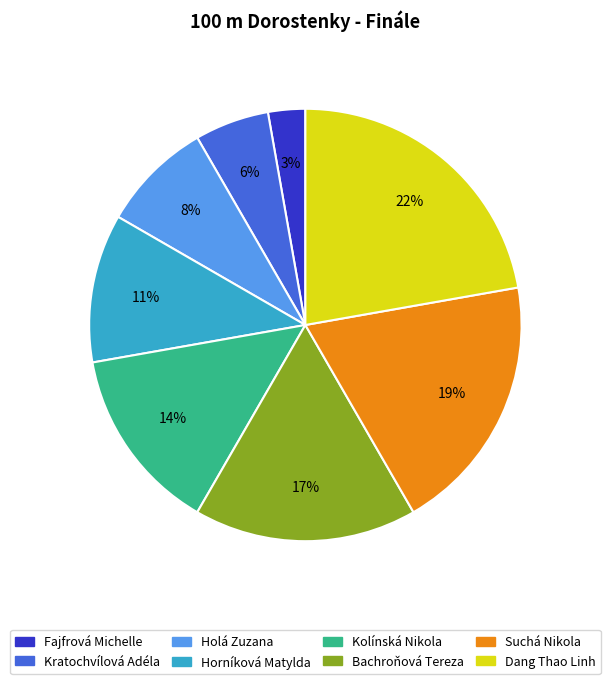

How many slices are in this pie chart?

8